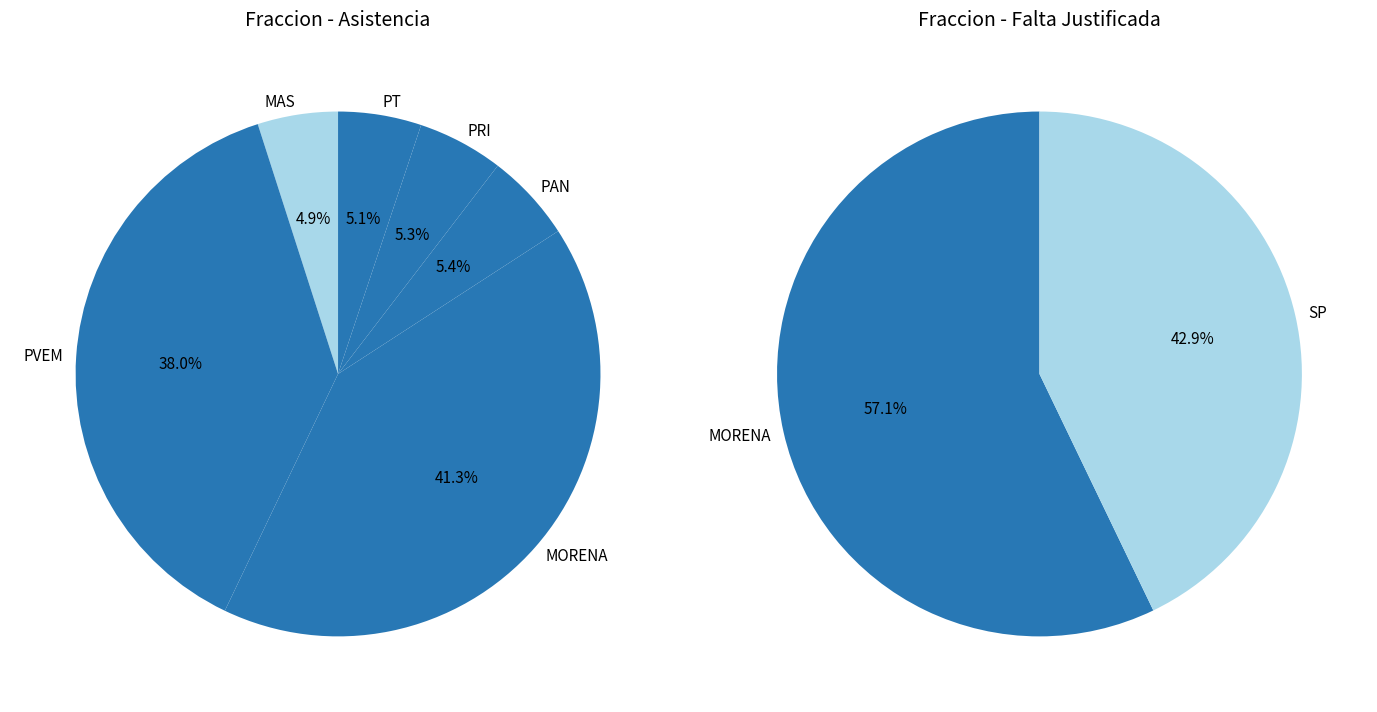

Does PT account for over 50% of the chart?

No